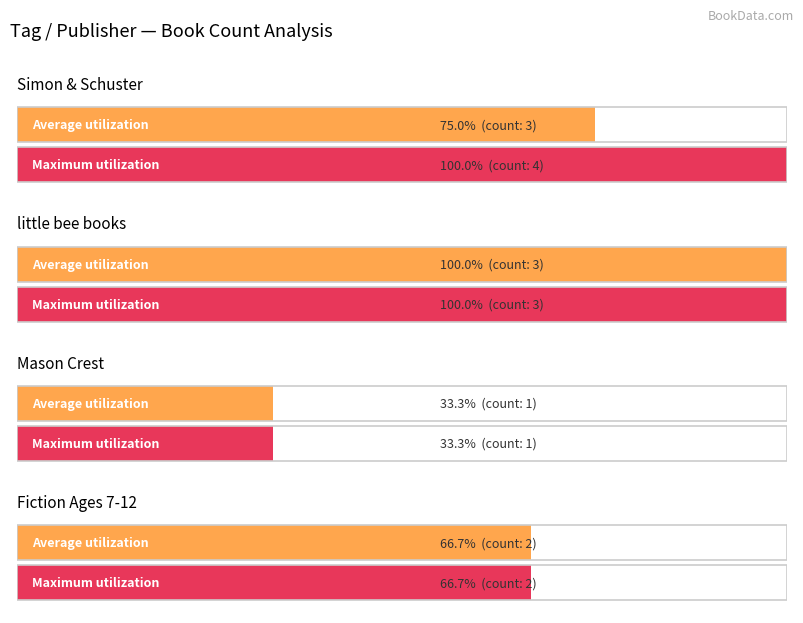

The value at Fiction Ages 7-12 is 3. True or false?

False